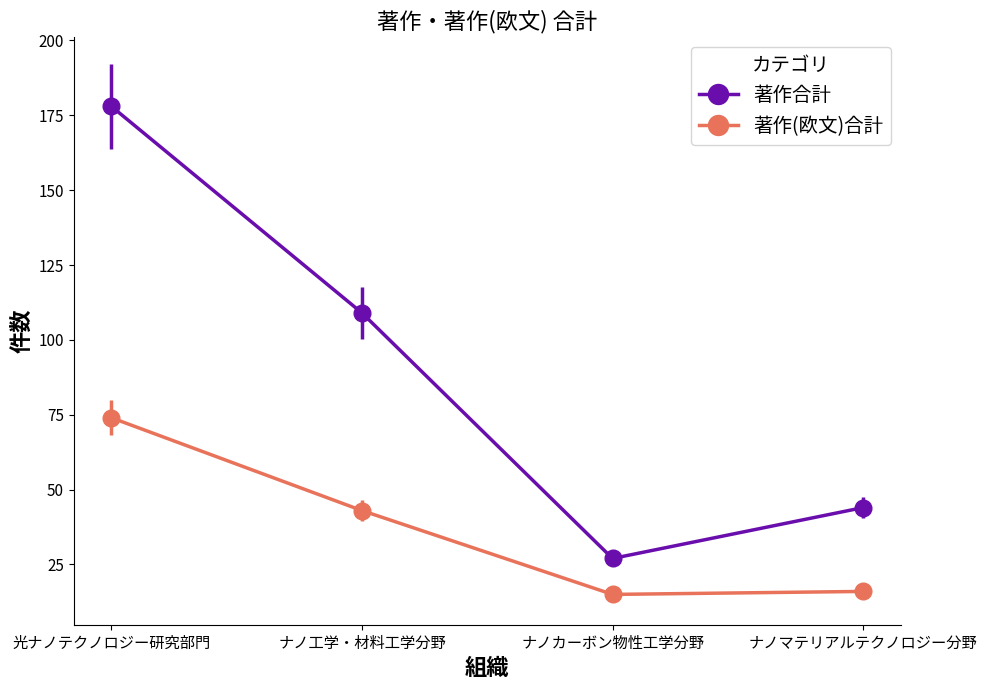

What position from the left is ナノカーボン物性工学分野?

3